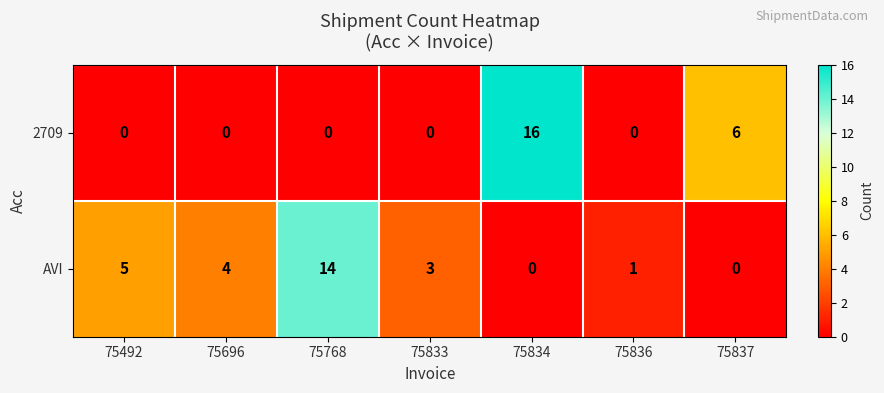

Is it true that 2709 equals 0 at 75768?

True